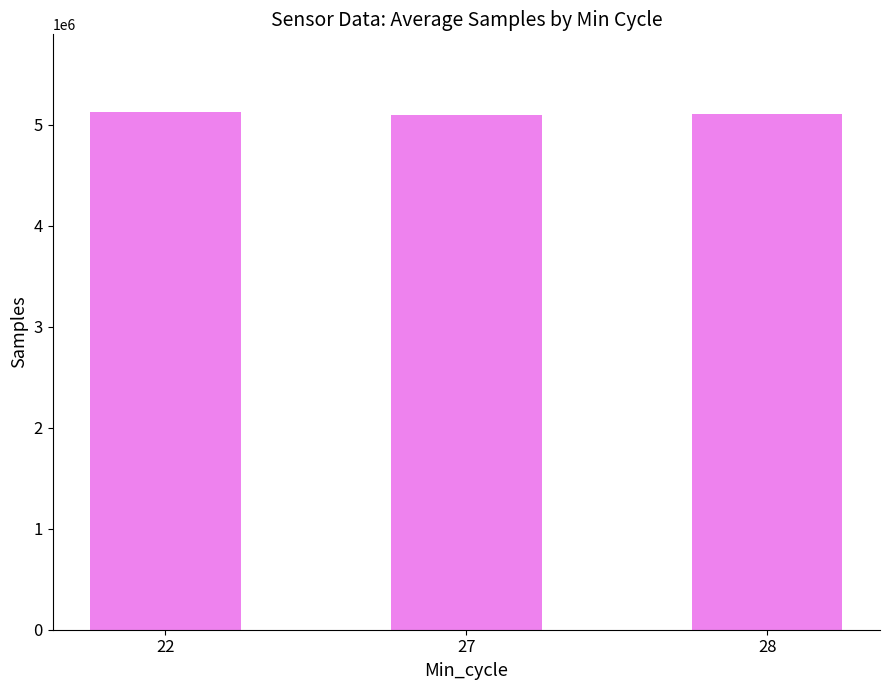

Are the bars grouped side by side (vs. stacked)?

No